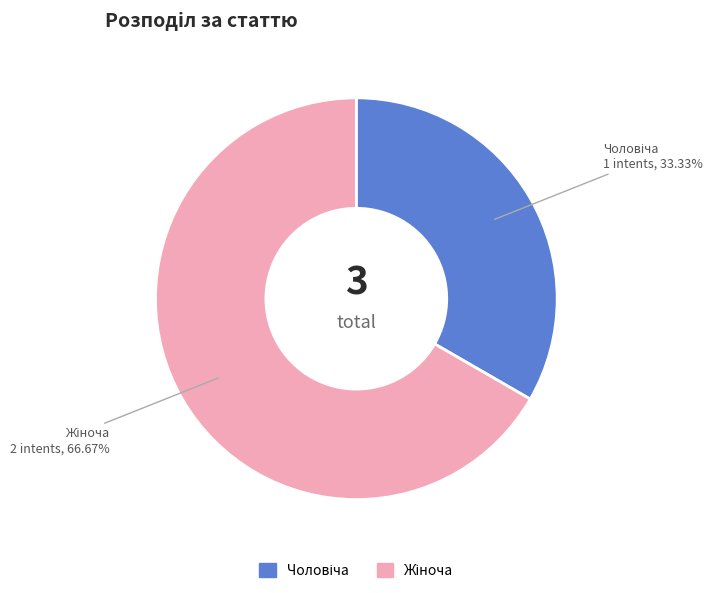

Does any single category account for the majority?

Yes